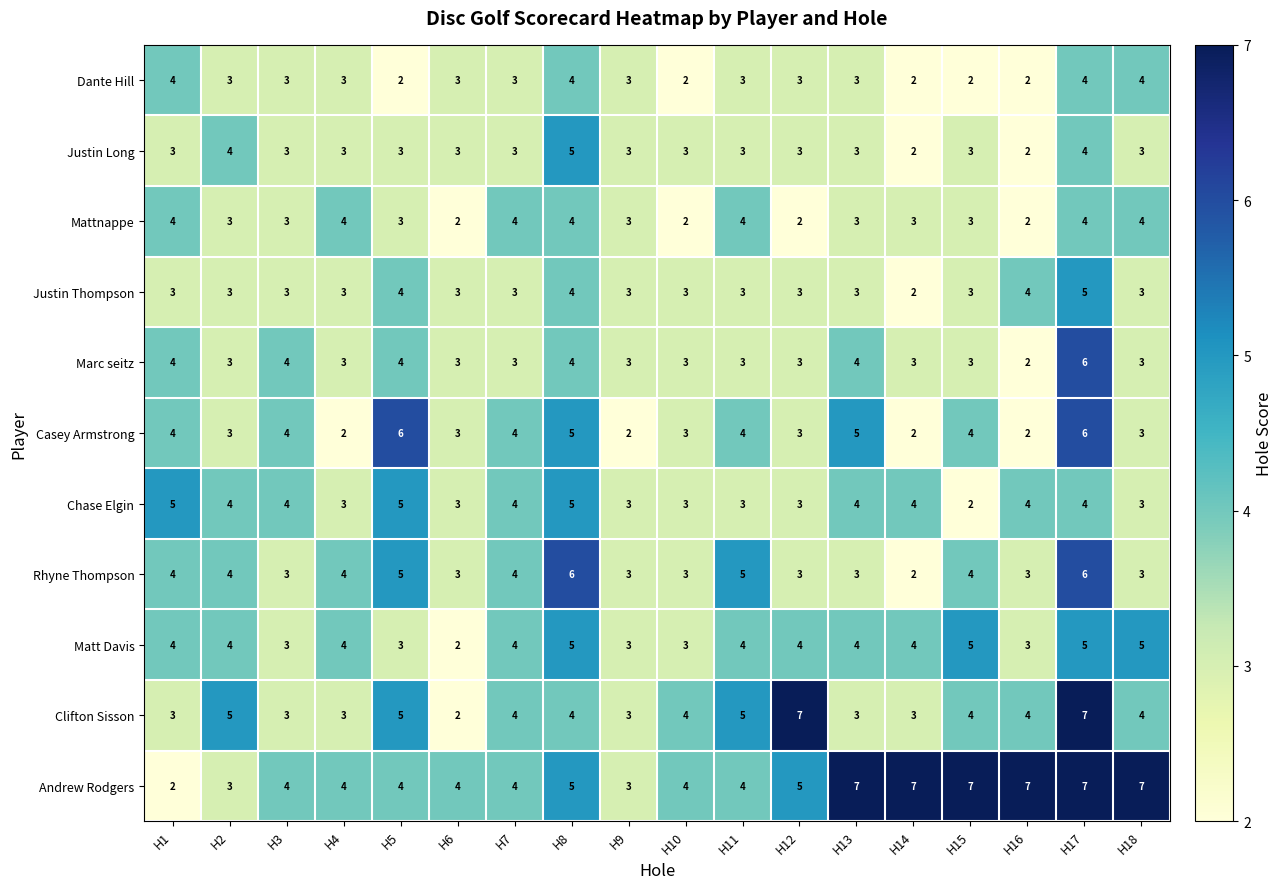

What is the sum of the Justin Long values at H11 and H18?

6